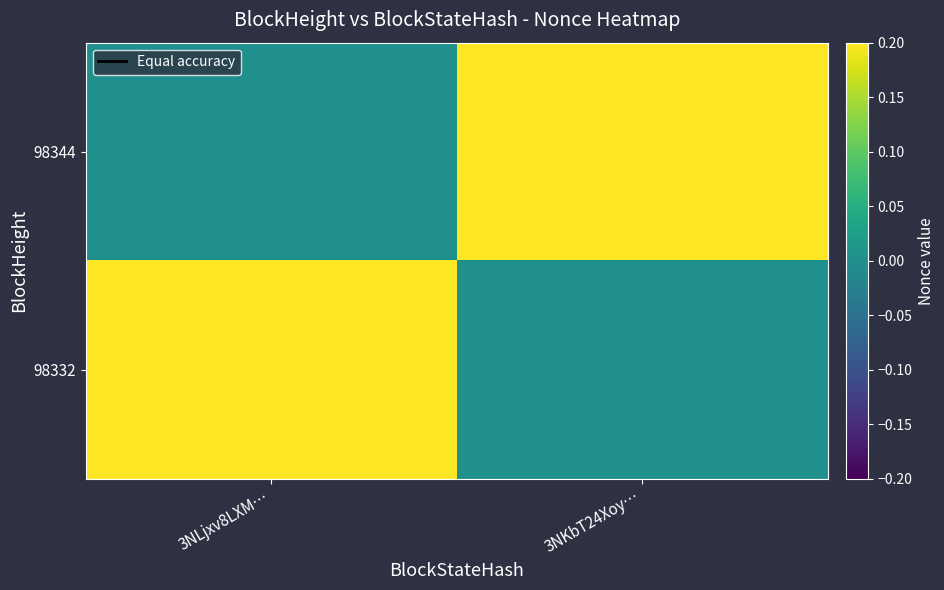

How many distinct data groups are displayed?

2